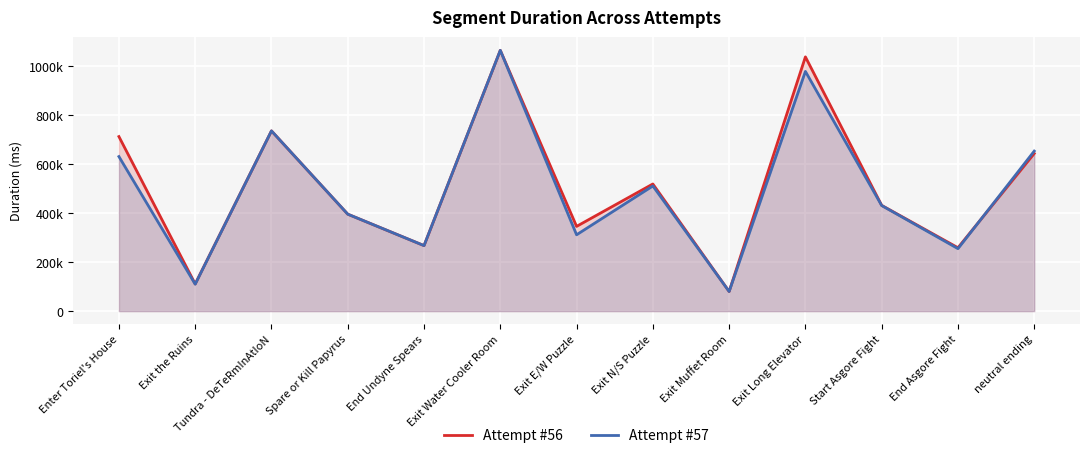

Where is the first local minimum for Attempt #56?

Exit the Ruins